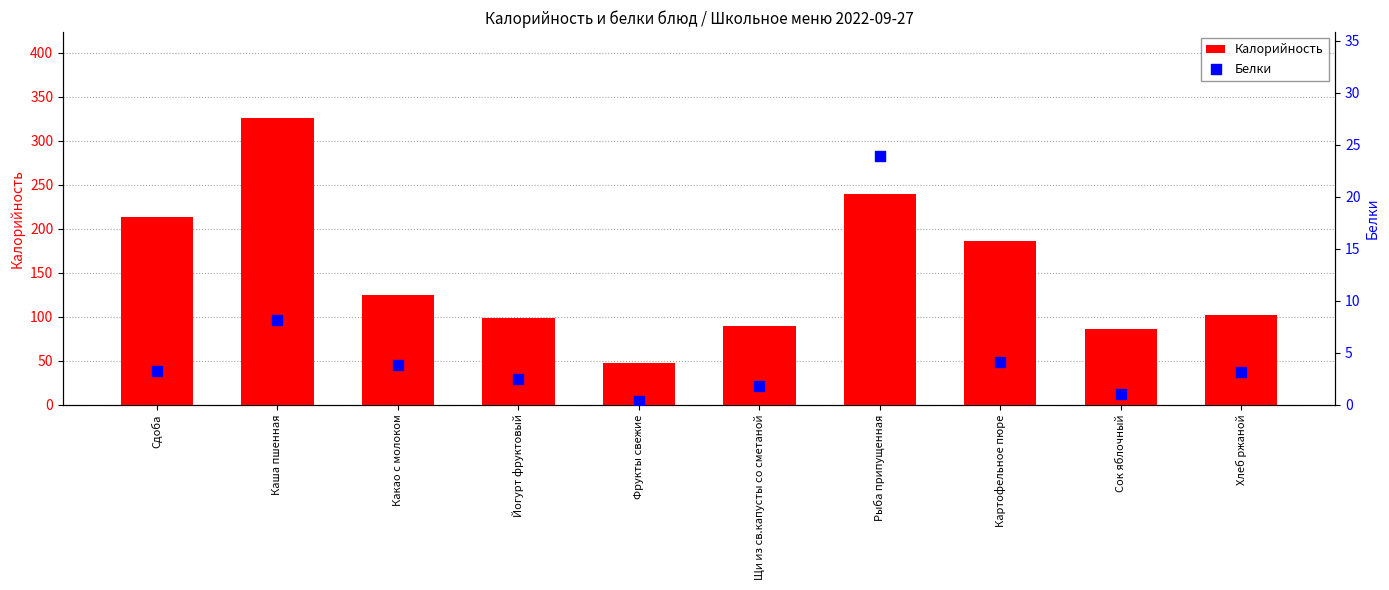

Which series has the largest total across all categories?

Калорийность